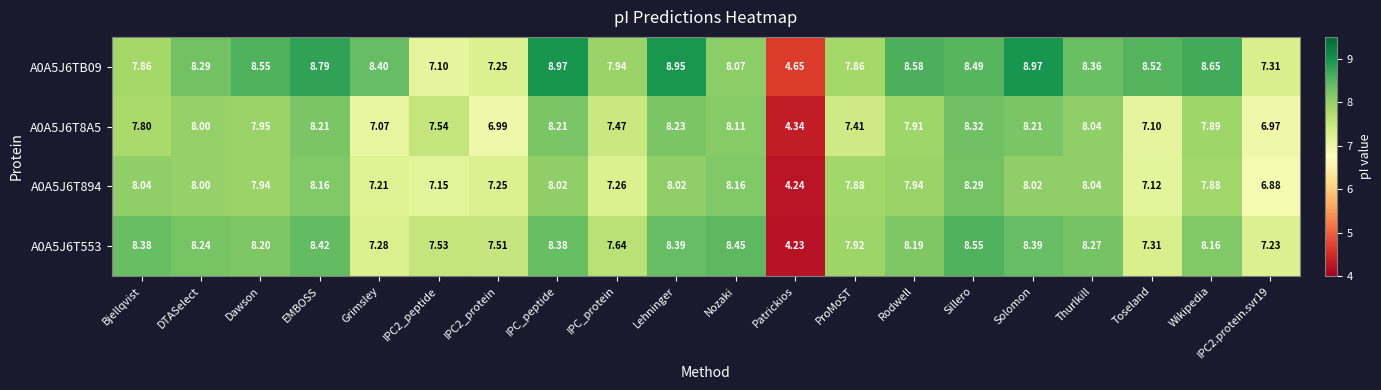

At which label does A0A5J6T8A5 reach its minimum?

Patrickios